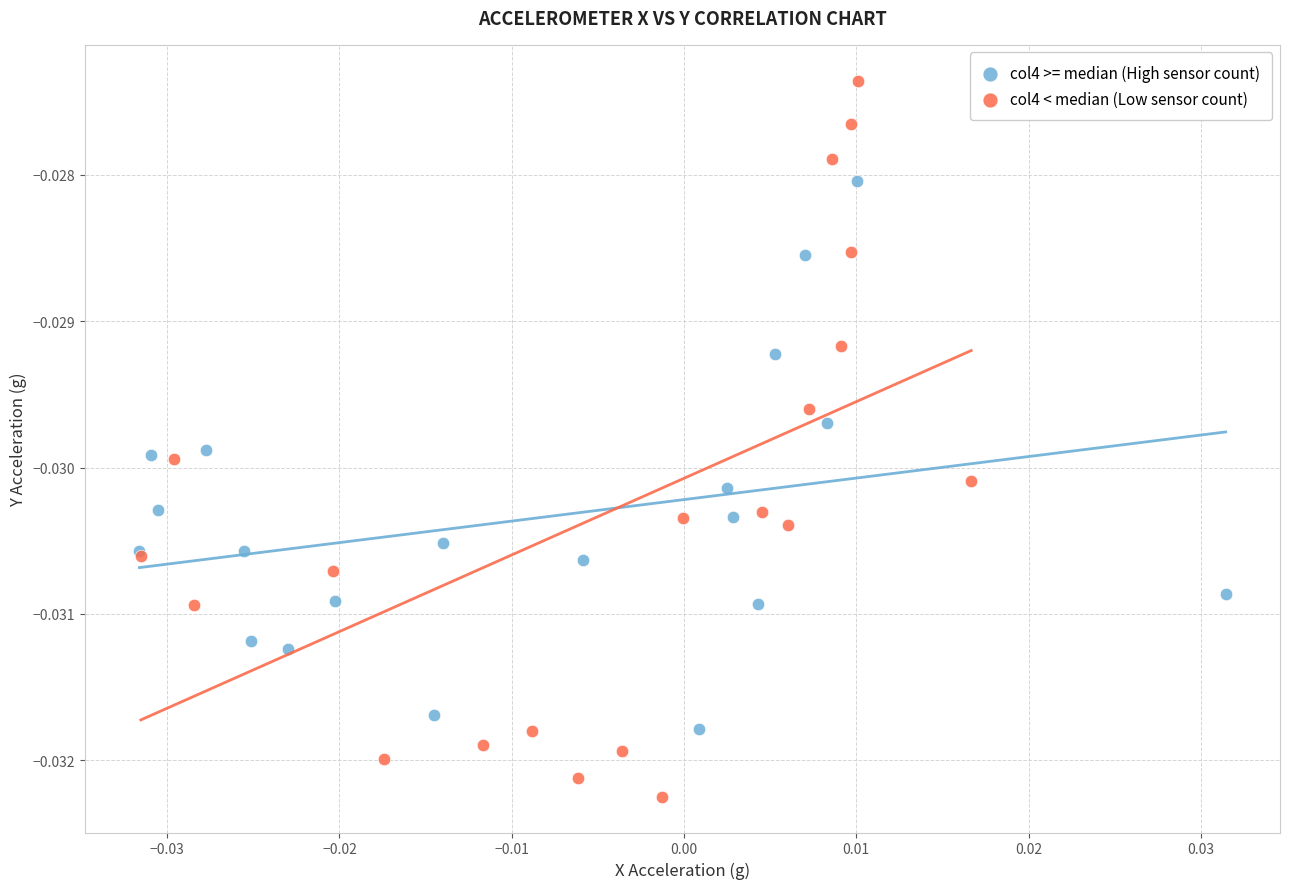

What are all the series names shown in the legend?

col4 >= median (High sensor count), col4 < median (Low sensor count)